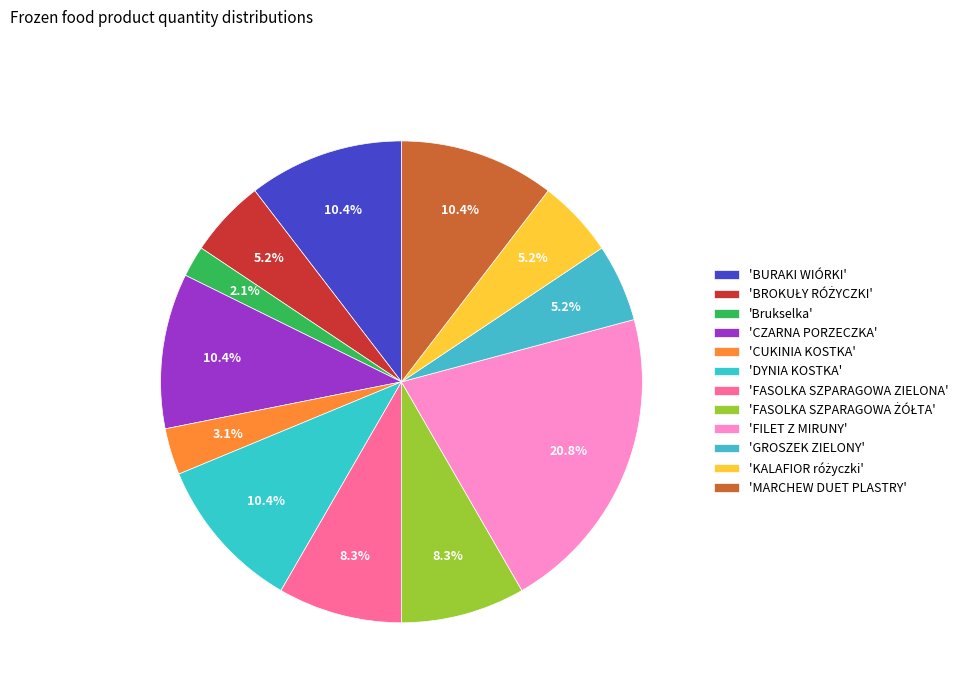

Does any single category account for the majority?

No